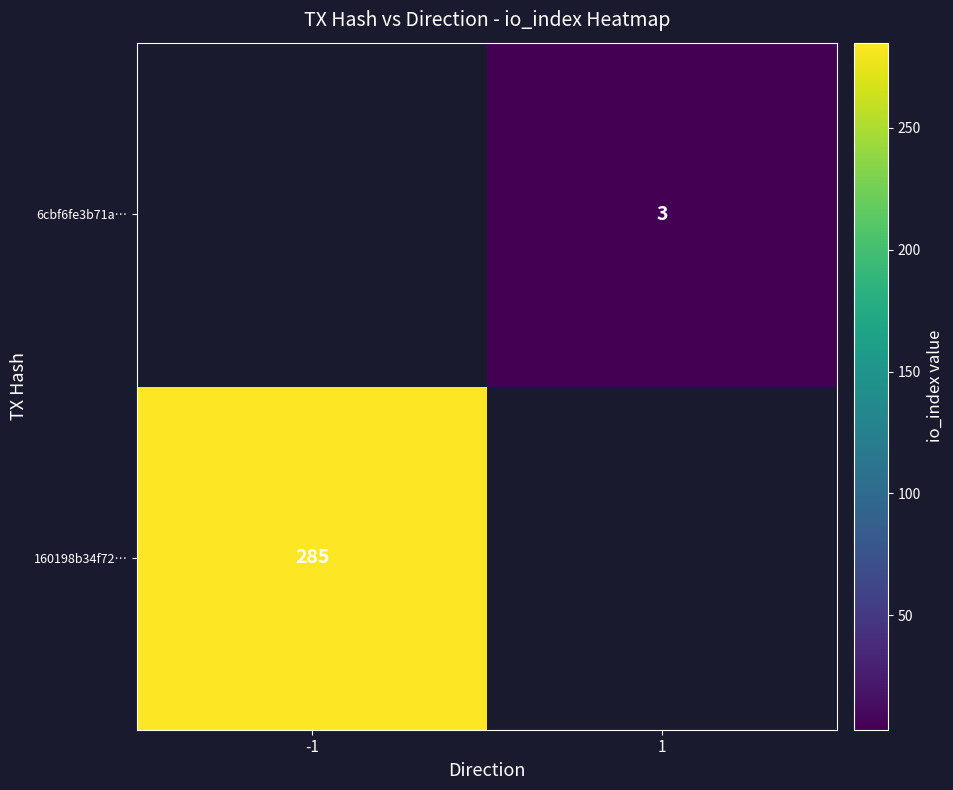

Is it true that 160198b34f72… equals 285 at -1?

True